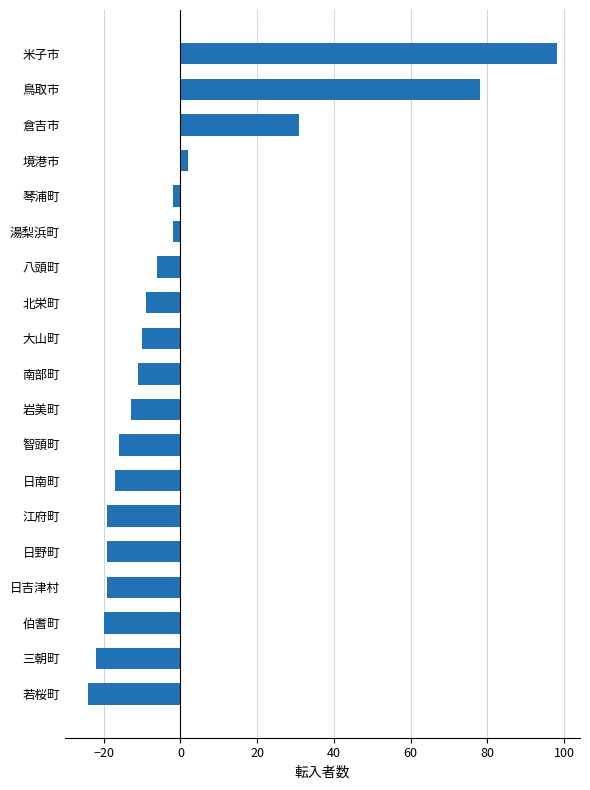

What is the greatest value displayed?

98